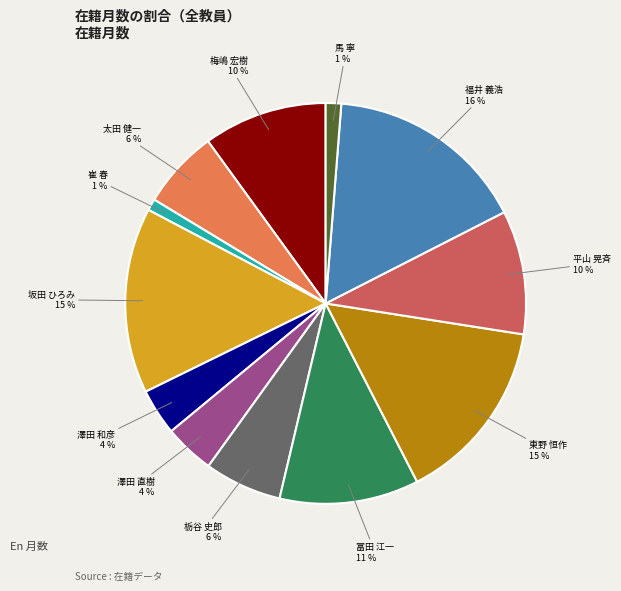

Is there a majority slice in this chart?

No